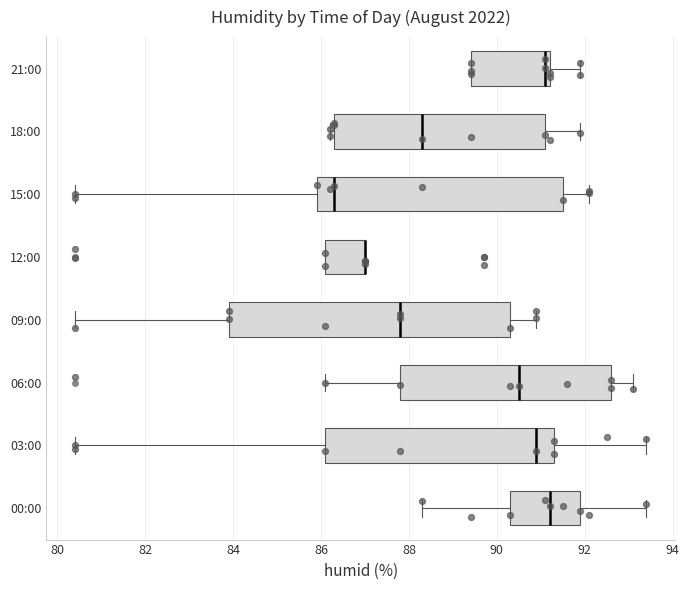

Reading bottom to top, read every box against the x-axis: the position of its median line, the range the box covers, and the ends of its whiskers. The values are not printed on the chart, so give them approximately, as read against the axis.

00:00: median 91.2, box 90.4 to 92.0, whiskers 88.4 to 93.4
03:00: median 91.0, box 86.2 to 91.4, whiskers 80.4 to 93.4
06:00: median 90.6, box 87.8 to 92.6, whiskers 86.2 to 93.2
09:00: median 87.8, box 84.0 to 90.4, whiskers 80.4 to 91.0
12:00: median 87.0 (drawn on the box's right edge), box 86.2 to 87.0, whiskers 86.2 to 87.0
15:00: median 86.4, box 86.0 to 91.6, whiskers 80.4 to 92.2
18:00: median 88.4, box 86.4 to 91.2, whiskers 86.2 to 92.0
21:00: median 91.2 (just left of the box's right edge), box 89.4 to 91.2, whiskers 89.4 to 92.0